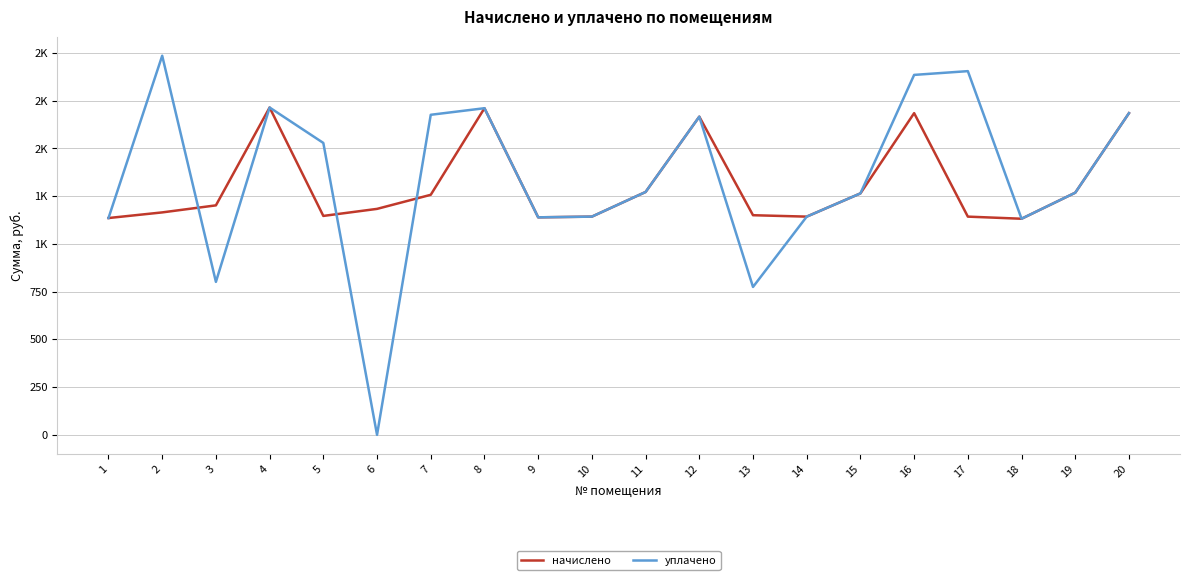

Is this an area chart (filled region under the line)?

No